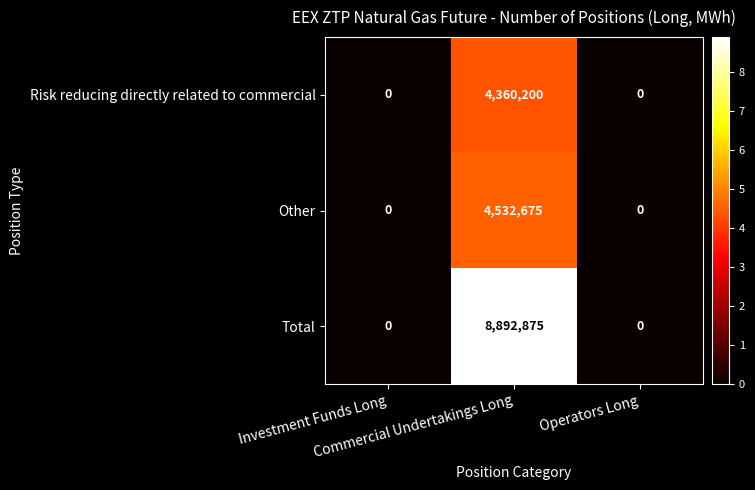

What is the greatest value displayed?

8892875